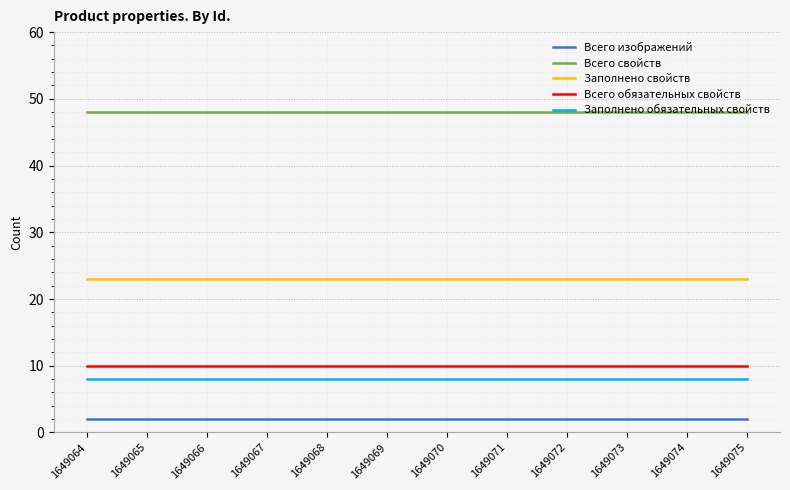

True or false: Всего изображений and Заполнено свойств cross at least once.

False